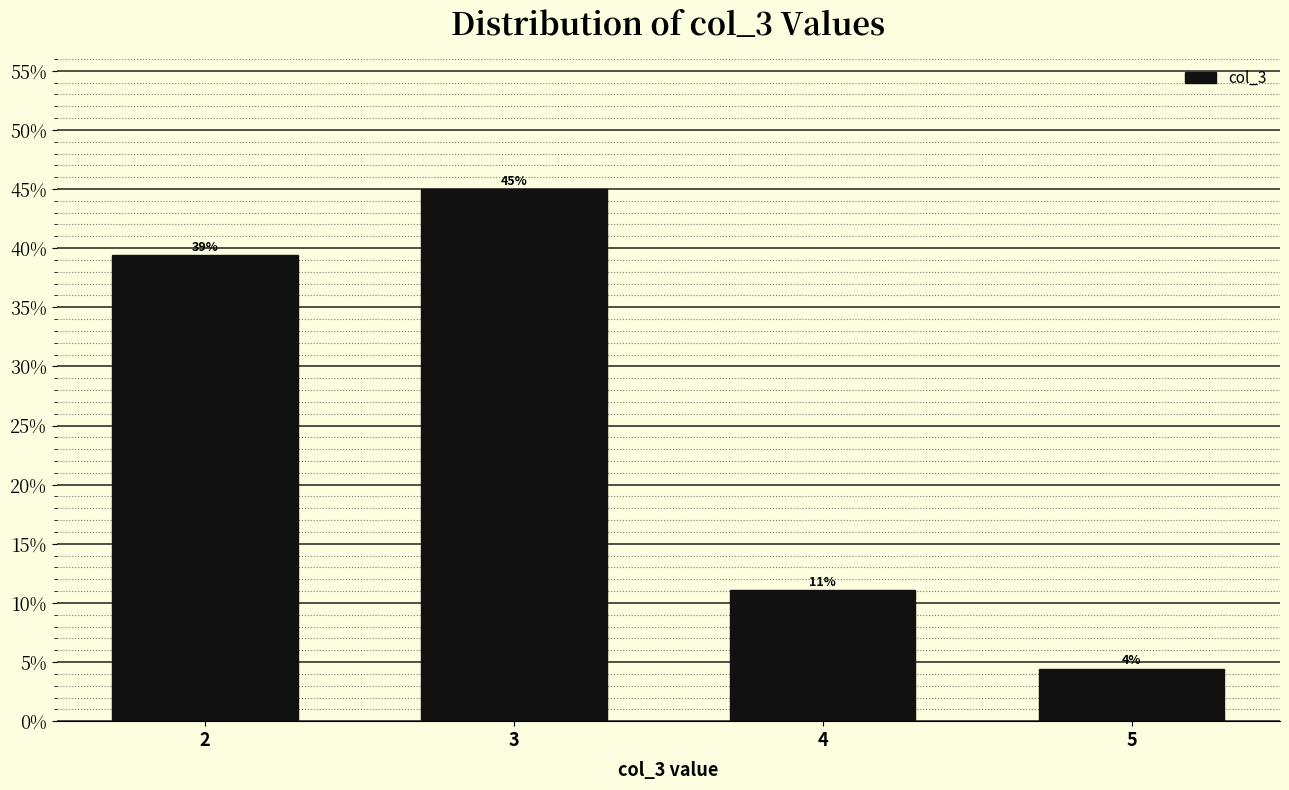

Are the bars horizontal?

No